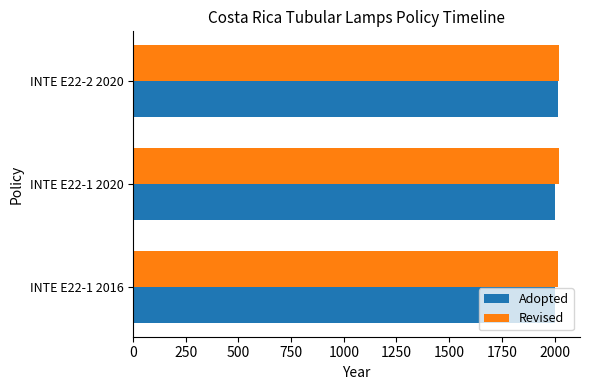

Is it true that Revised equals 636 at INTE E22-2 2020?

False